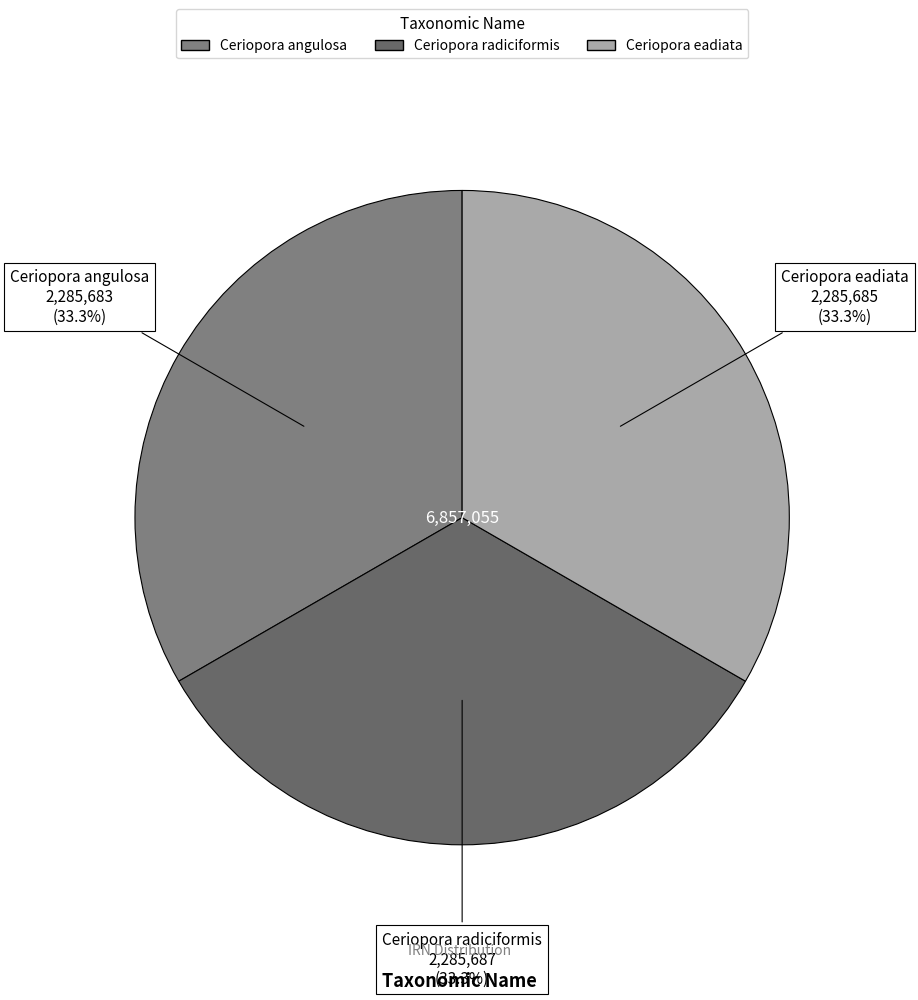

How many segments does this pie chart have?

3